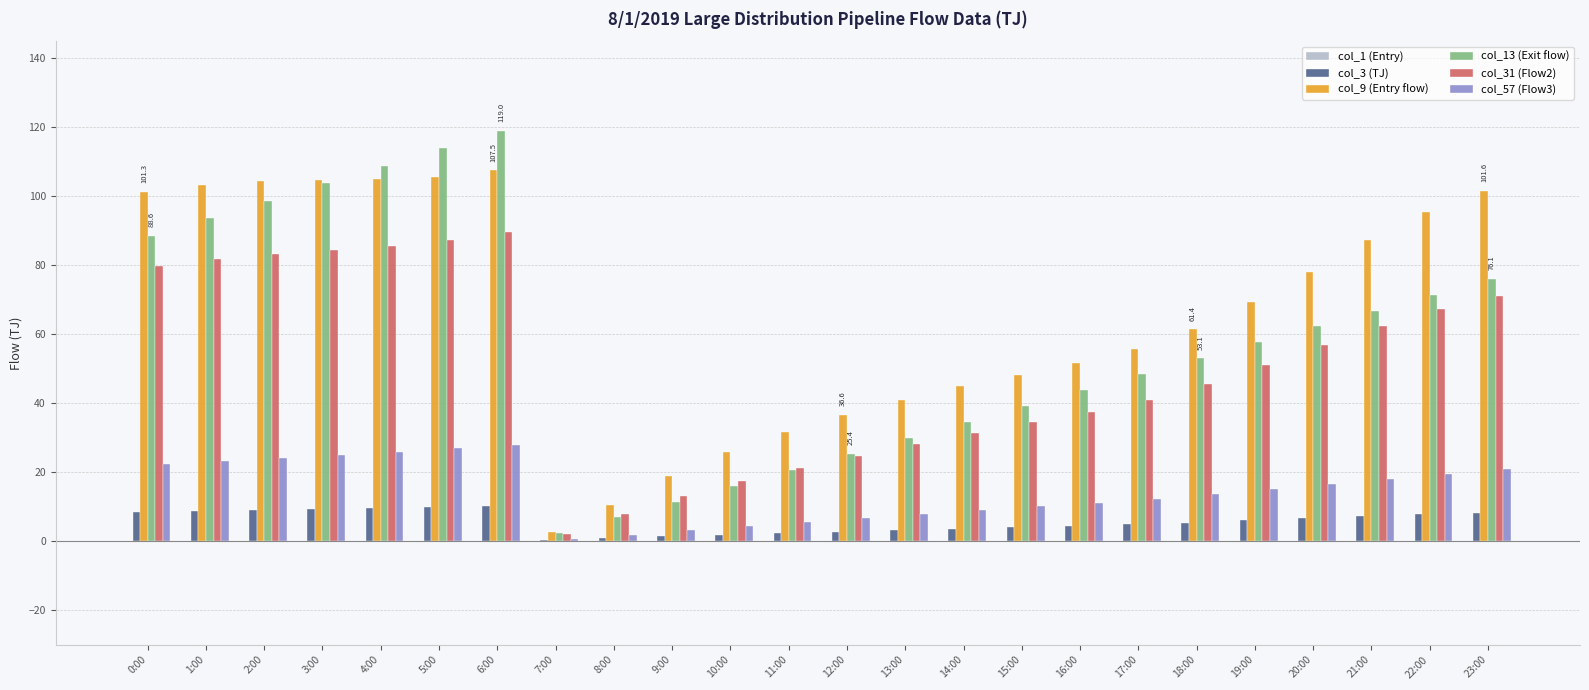

Which series has the largest total across all categories?

col_9 (Entry flow)